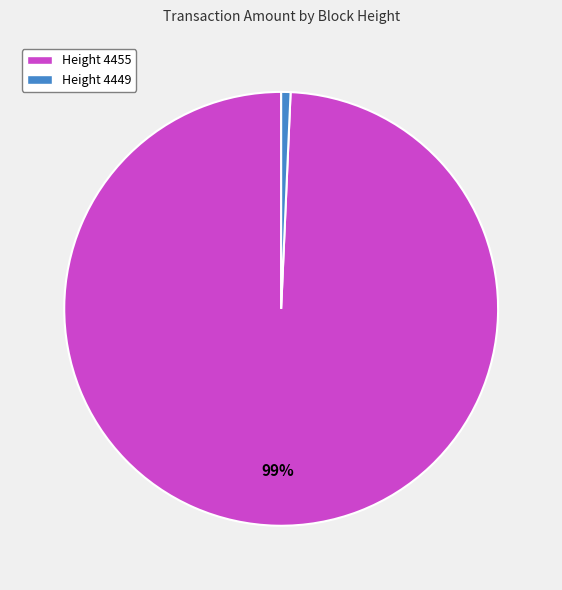

To the nearest percent, what is the combined percentage of Height 4455 and Height 4449?

100%